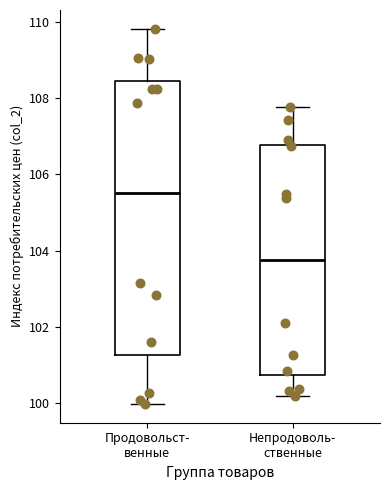

Comparing the boxes themselves (not the whiskers), which one is the tallest?

Продовольст- венные